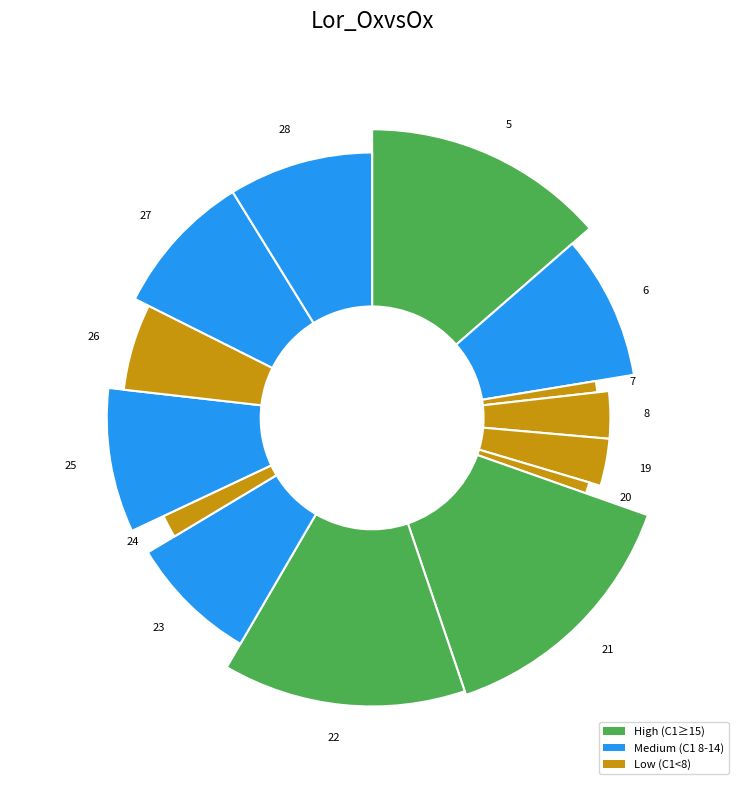

To the nearest percent, what percentage of the pie is 22?

14%